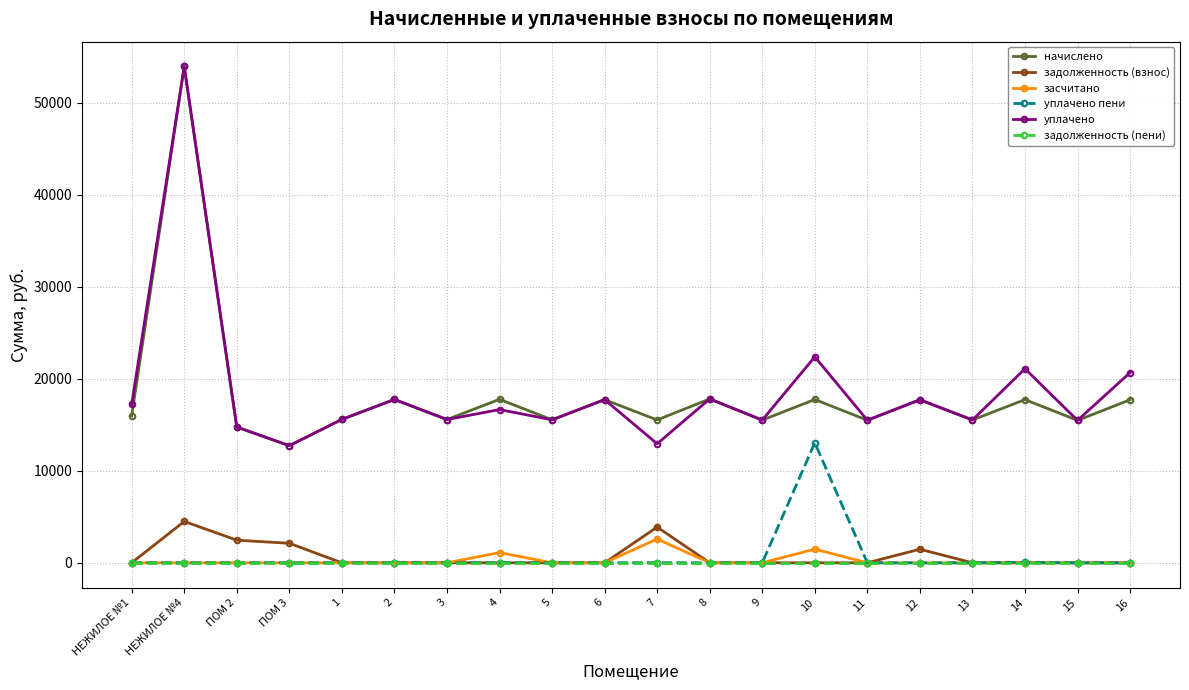

True or false: засчитано has more than 0 interior local peaks.

True